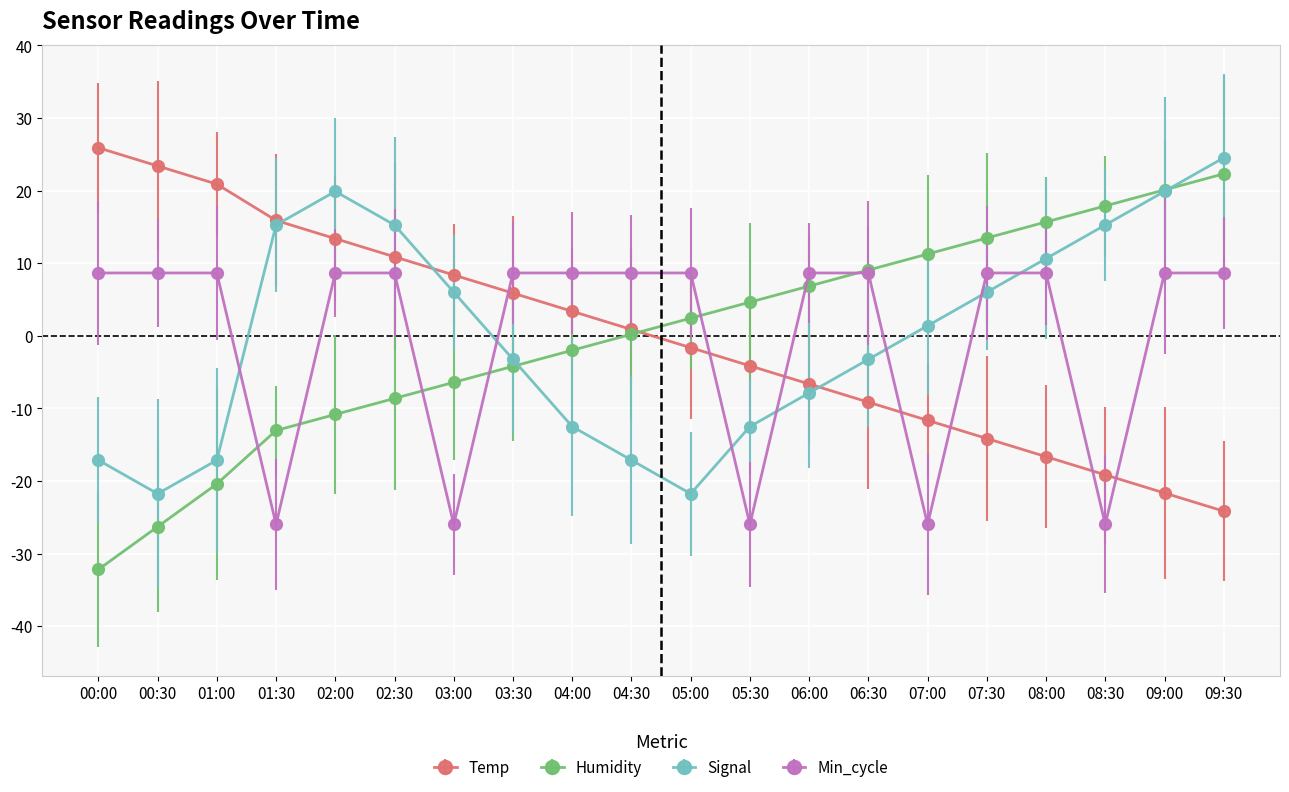

What is the difference between the maximum and minimum values in the Temp series?

50.1